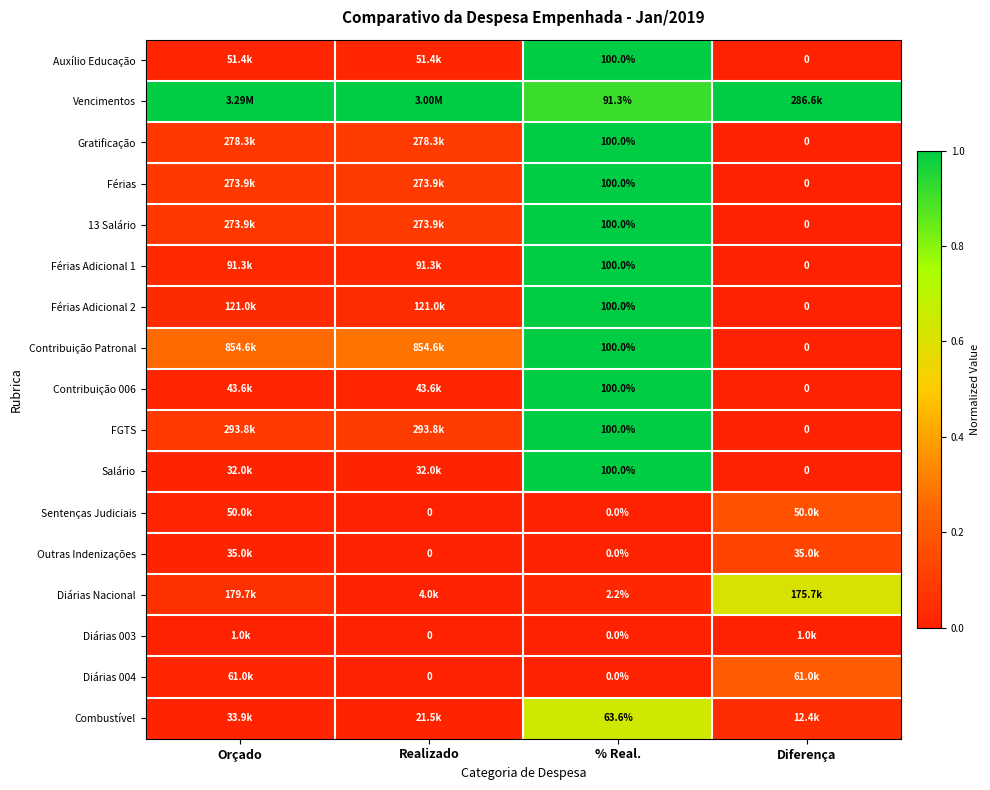

Is the value of 13 Salário at Diferença greater than the value of Férias at % Real.?

No